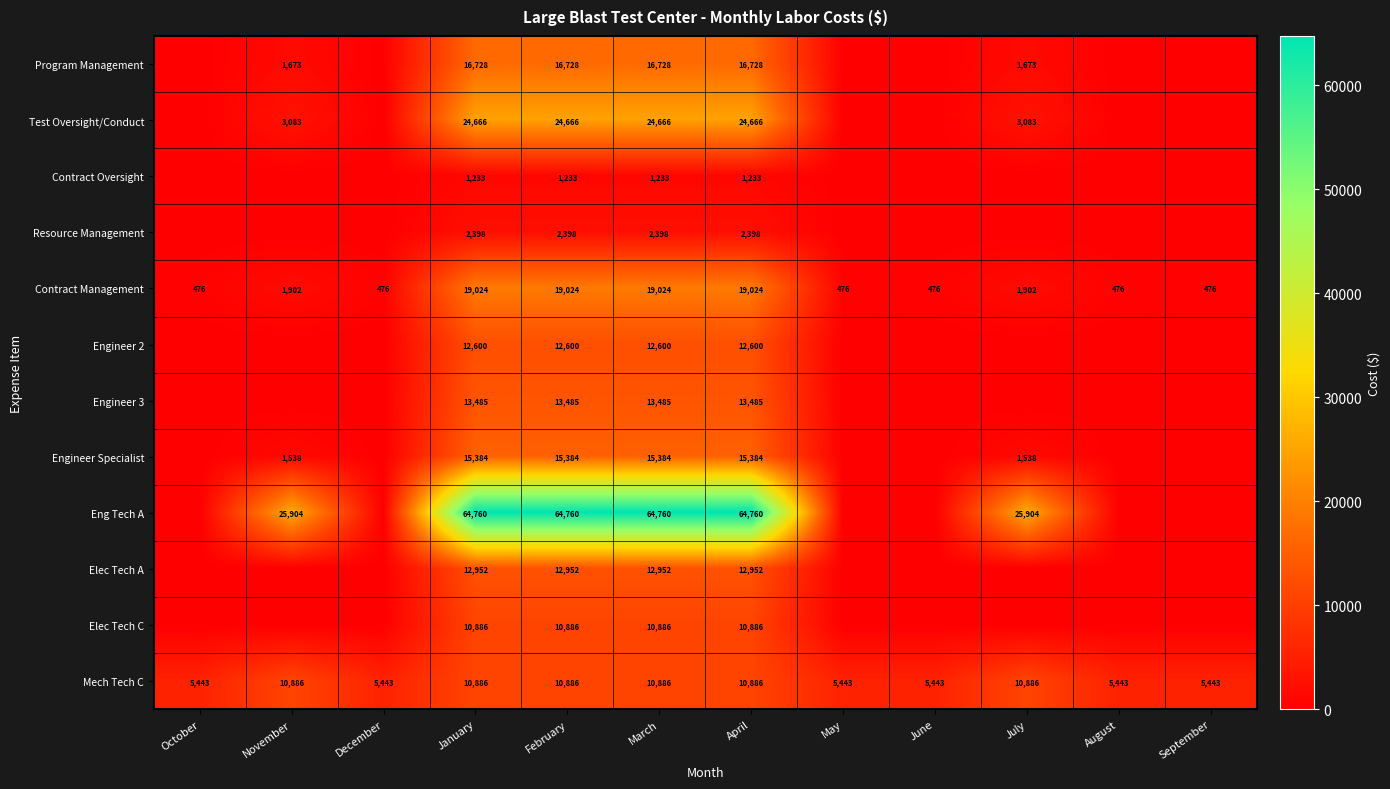

At how many categories does at least one series exceed 60297?

4